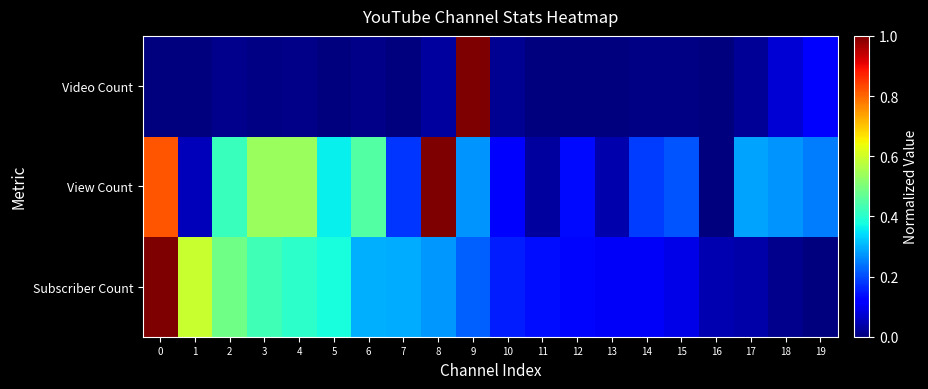

Which series has the largest range (max minus min)?

Subscriber Count